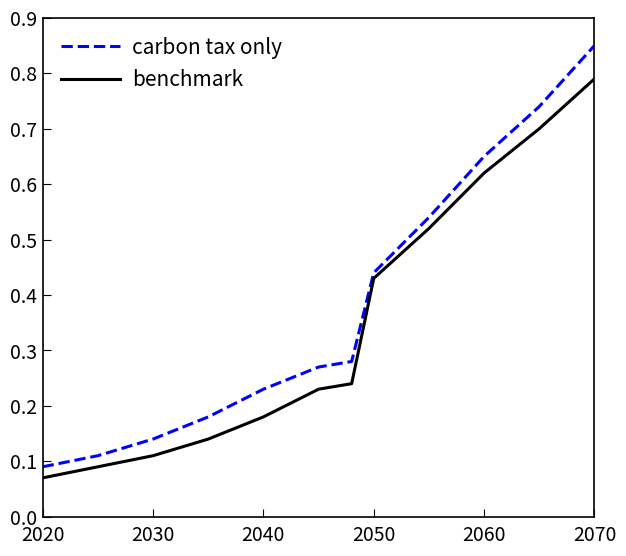

Rank the series by their maximum value, from lowest to highest.

benchmark, carbon tax only